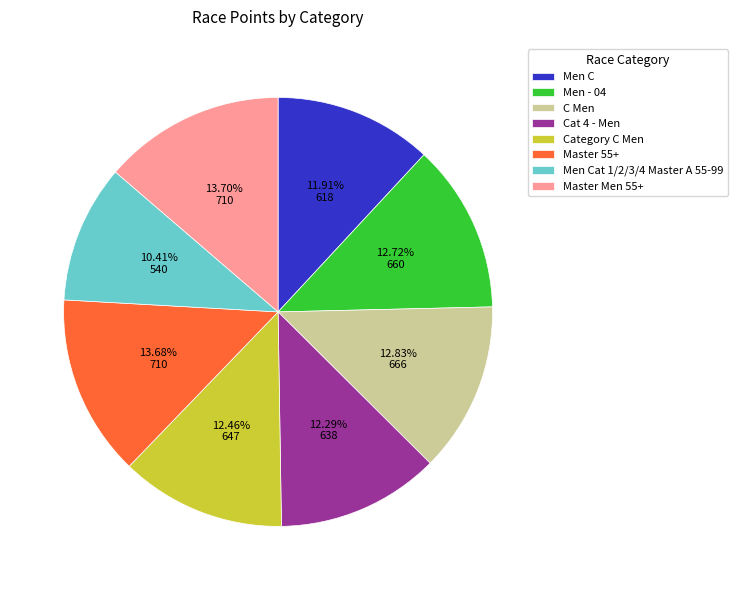

How many slices are in this pie chart?

8